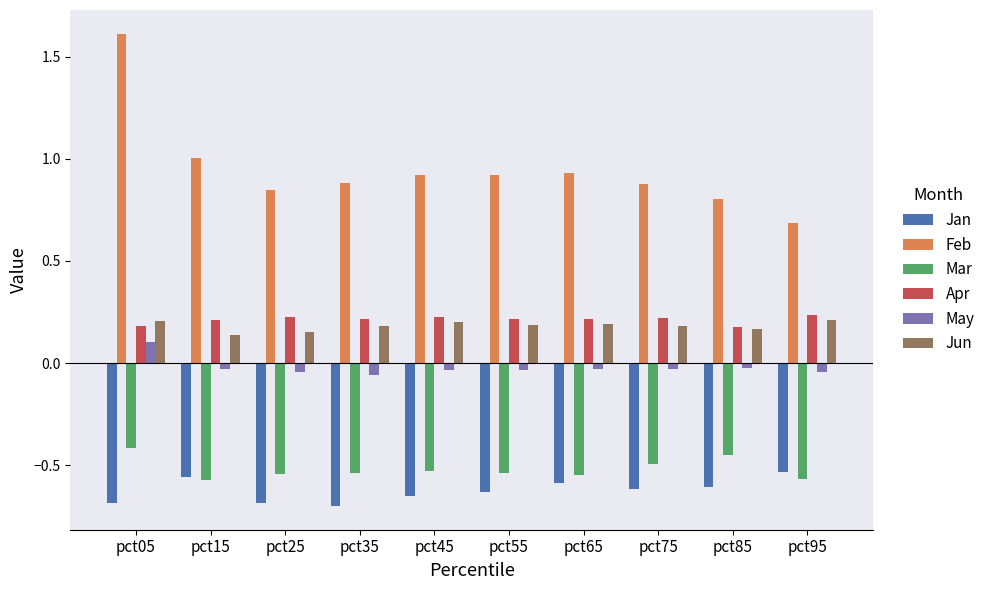

Is it true that Apr equals 0.2 at pct25?

True